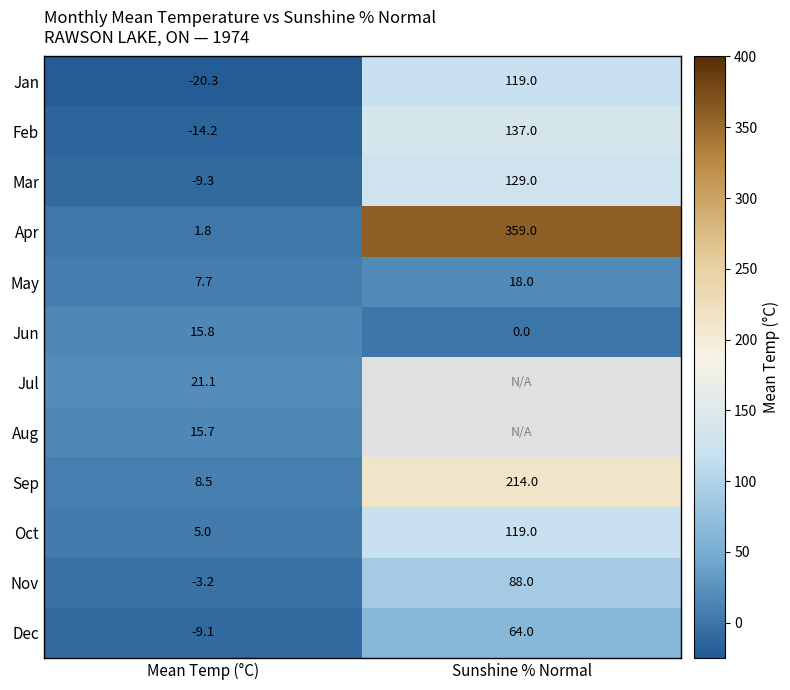

Which category has the lowest value in the Dec series?

Mean Temp (°C)